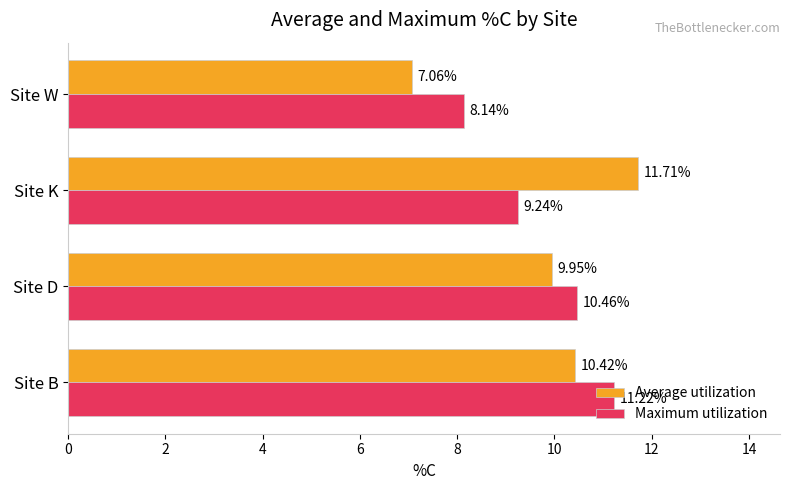

Which label corresponds to the largest value in the chart?

Site K